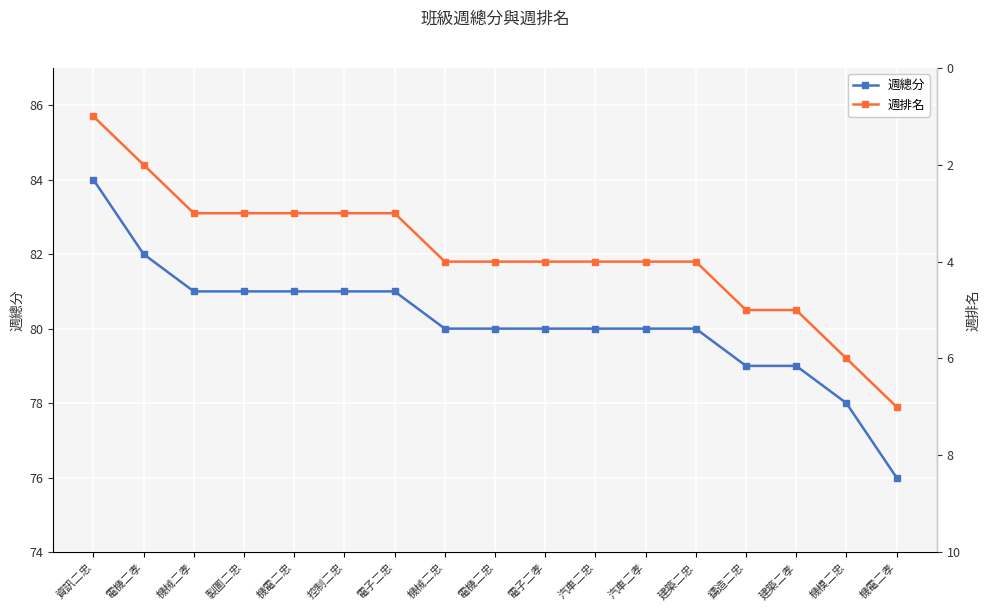

Does the chart display data point markers on the line(s)?

Yes